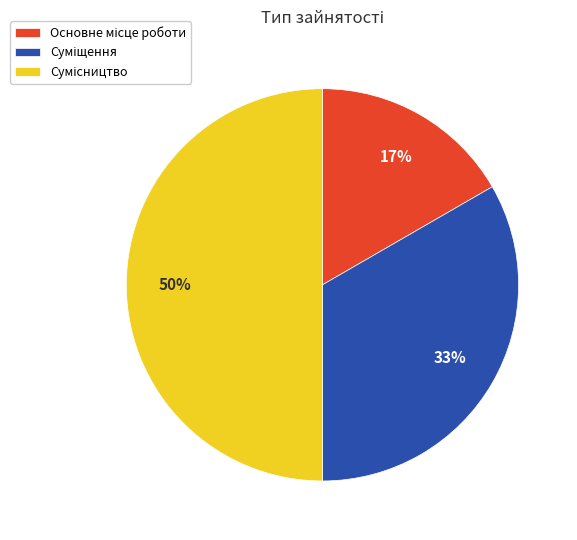

To the nearest percent, what is the difference between the largest and smallest slice percentages?

33%